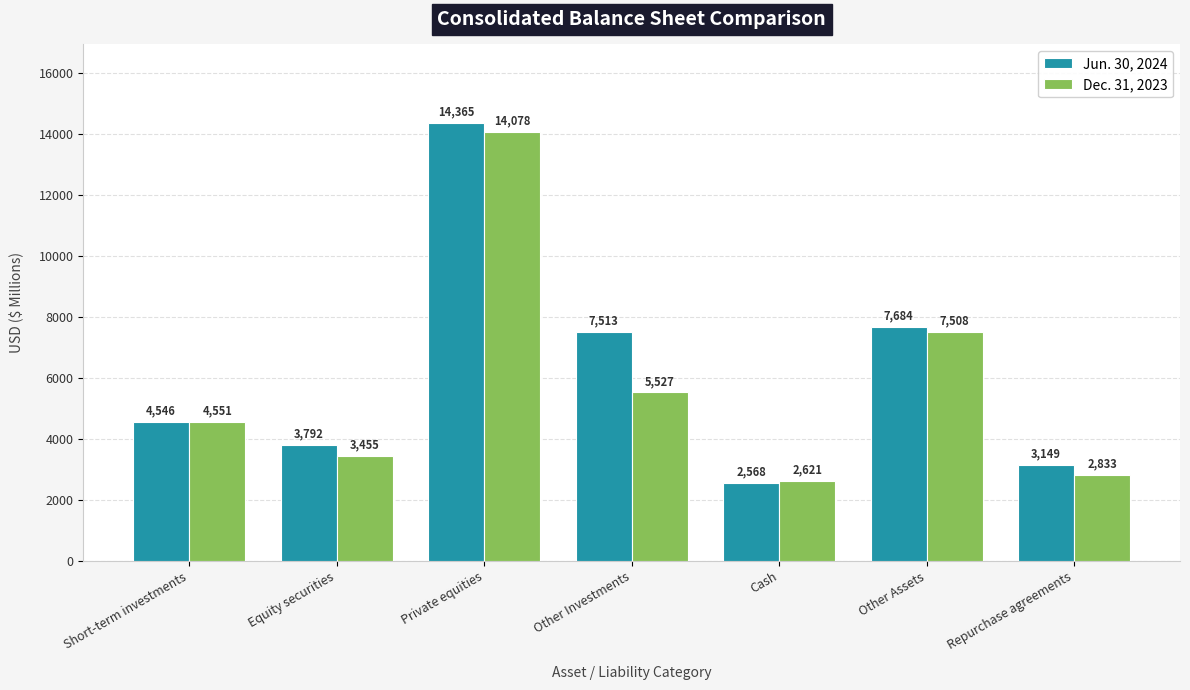

List the labels in order of Jun. 30, 2024 value, largest first.

Private equities, Other Assets, Other Investments, Short-term investments, Equity securities, Repurchase agreements, Cash